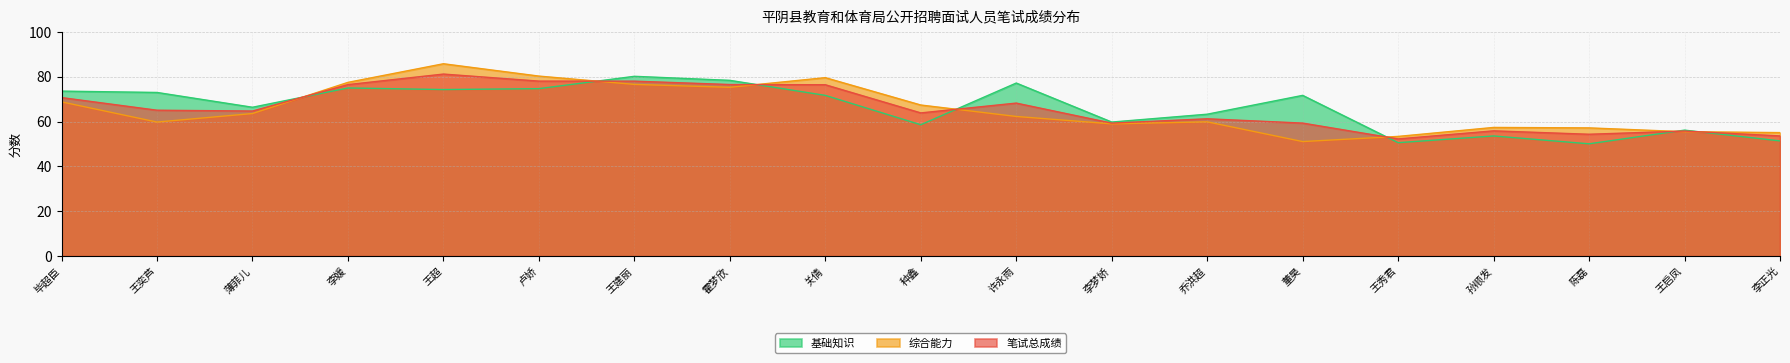

At which label is 笔试总成绩 closest to 66?

王奕芦